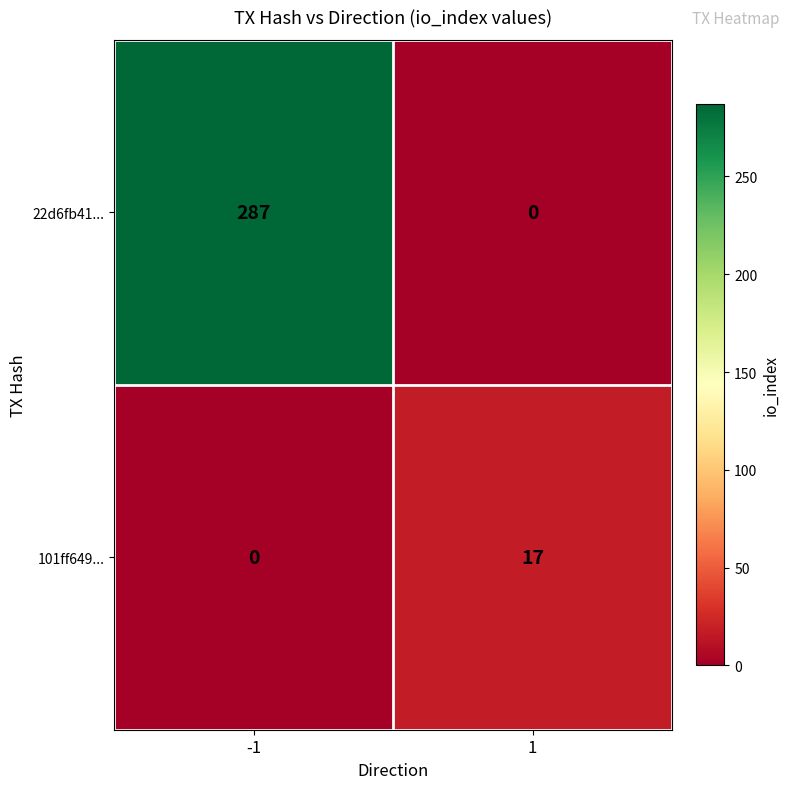

List the series in order of their overall mean, lowest first.

101ff649..., 22d6fb41...